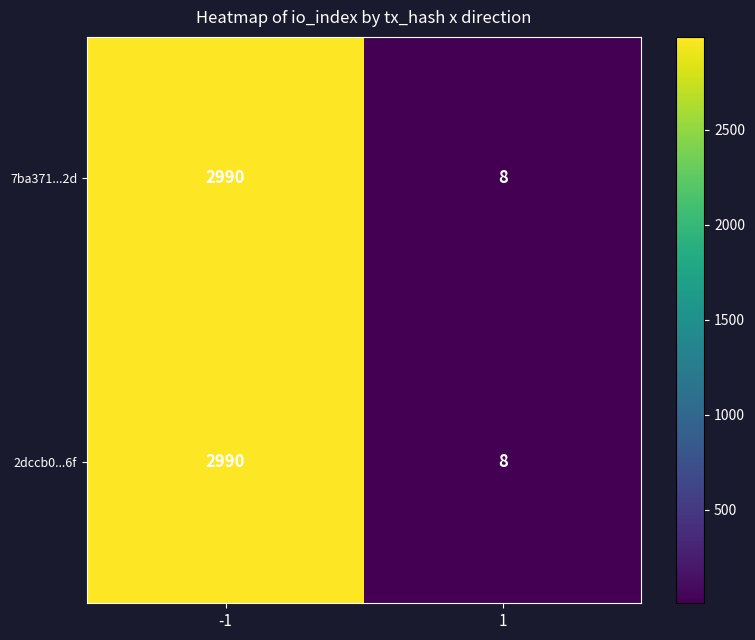

What is the approximate value of 7ba371...2d at -1?

2990